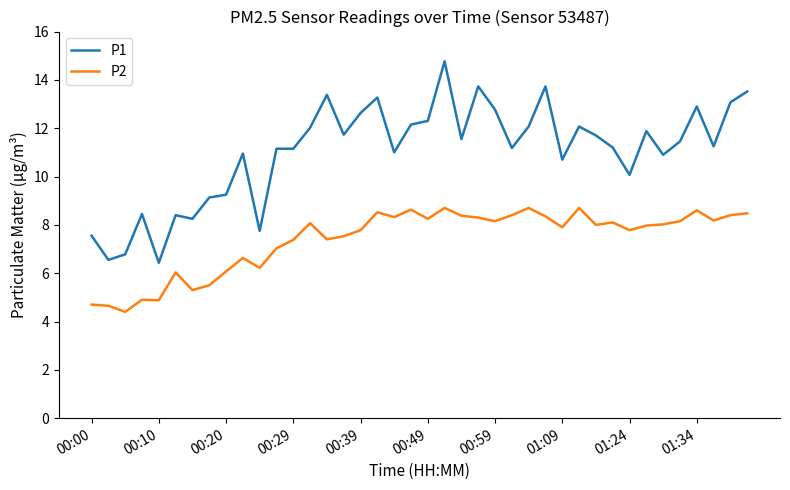

In P2, how many points are higher than both neighbors (excluding endpoints)?

11